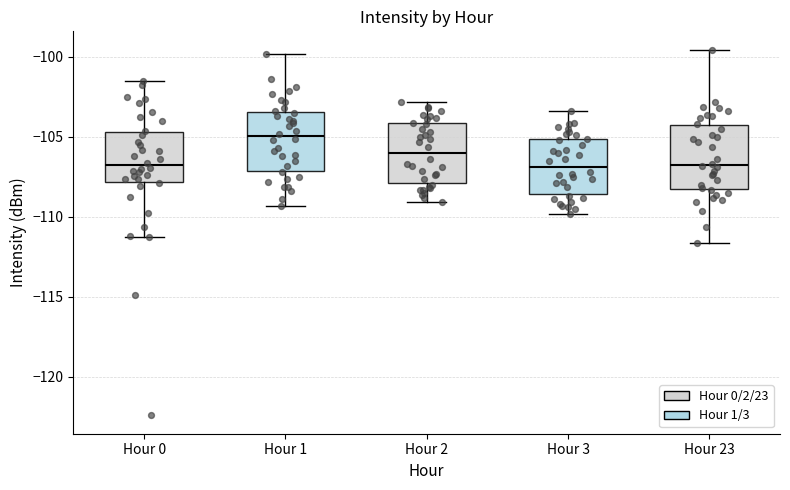

Reading left to right, read every box against the y-axis: the position of its median line, the range the box covers, and the ends of its whiskers. The values are not printed on the chart, so give them approximately, as read against the axis.

Hour 0: median -107.0, box -108.0 to -104.5, whiskers -111.0 to -101.5
Hour 1: median -105.0, box -107.0 to -103.5, whiskers -109.5 to -100.0
Hour 2: median -106.0, box -108.0 to -104.0, whiskers -109.0 to -103.0
Hour 3: median -107.0, box -108.5 to -105.0, whiskers -110.0 to -103.5
Hour 23: median -106.5, box -108.5 to -104.5, whiskers -111.5 to -99.5